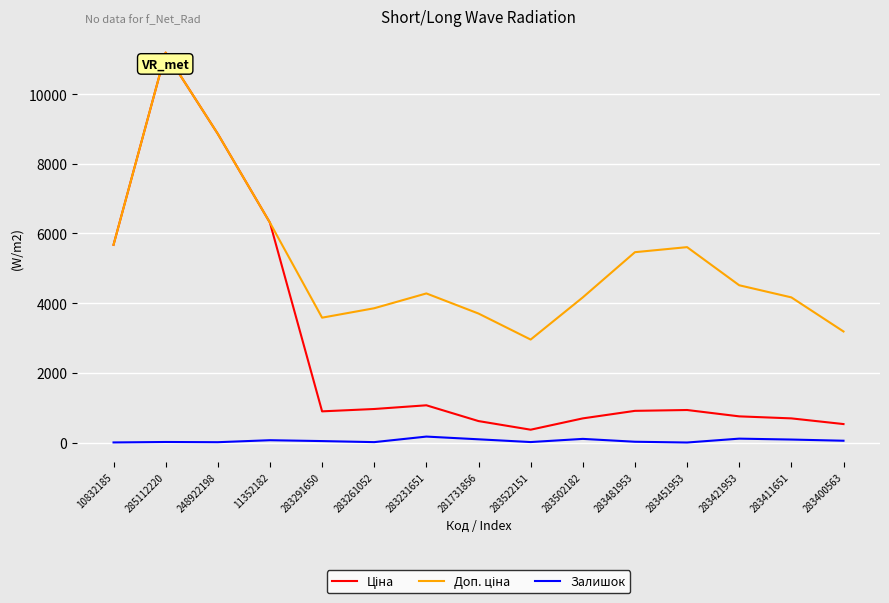

What is the maximum value shown in the chart?

11188.2